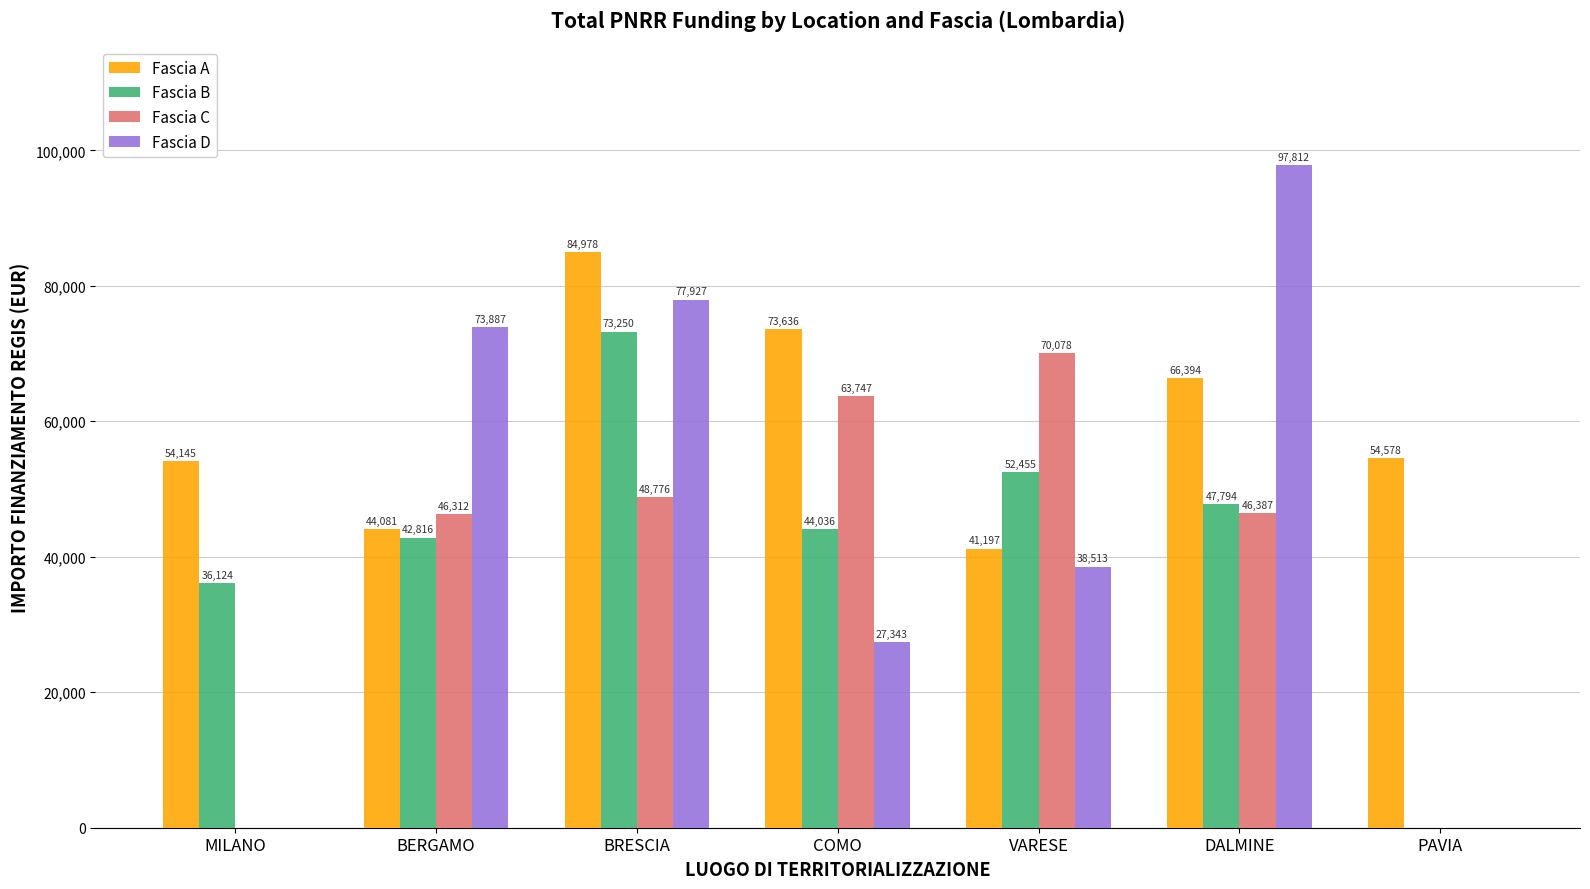

What is the maximum value shown in the chart?

97812.0